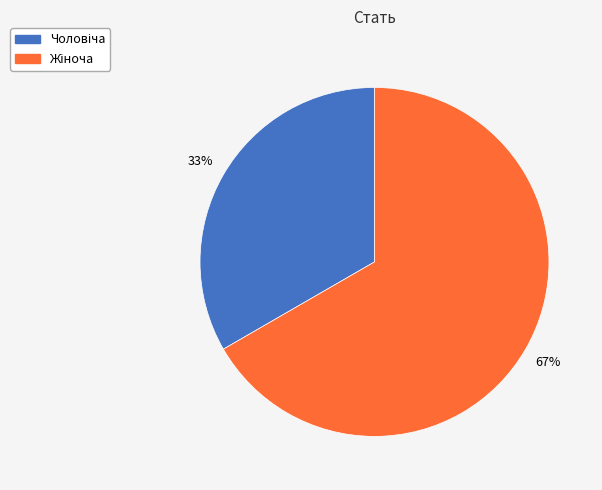

To the nearest percent, what is the average slice percentage?

50%